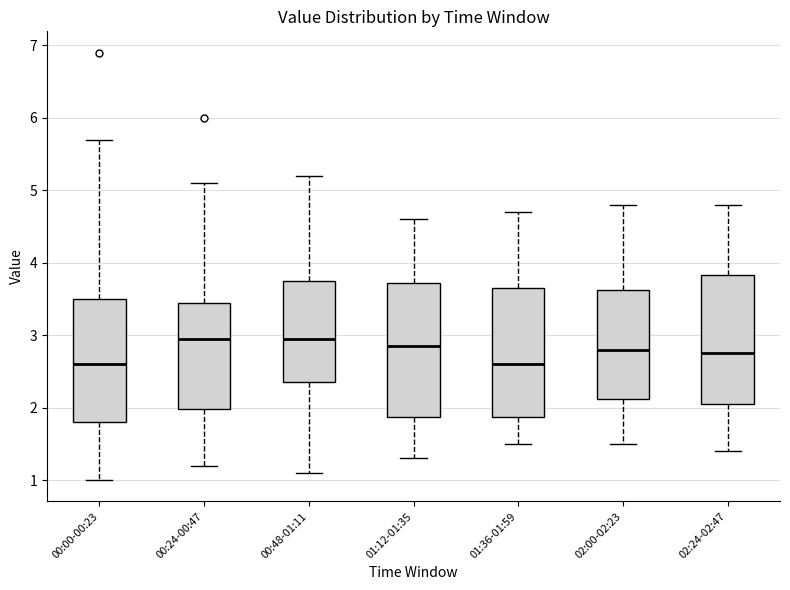

Reading left to right, read every box against the y-axis: the position of its median line, the range the box covers, and the ends of its whiskers. The values are not printed on the chart, so give them approximately, as read against the axis.

00:00-00:23: median 2.6, box 1.8 to 3.5, whiskers 1.0 to 5.7
00:24-00:47: median 3.0, box 2.0 to 3.5, whiskers 1.2 to 5.1
00:48-01:11: median 3.0, box 2.4 to 3.8, whiskers 1.1 to 5.2
01:12-01:35: median 2.9, box 1.9 to 3.7, whiskers 1.3 to 4.6
01:36-01:59: median 2.6, box 1.9 to 3.7, whiskers 1.5 to 4.7
02:00-02:23: median 2.8, box 2.1 to 3.6, whiskers 1.5 to 4.8
02:24-02:47: median 2.8, box 2.1 to 3.8, whiskers 1.4 to 4.8